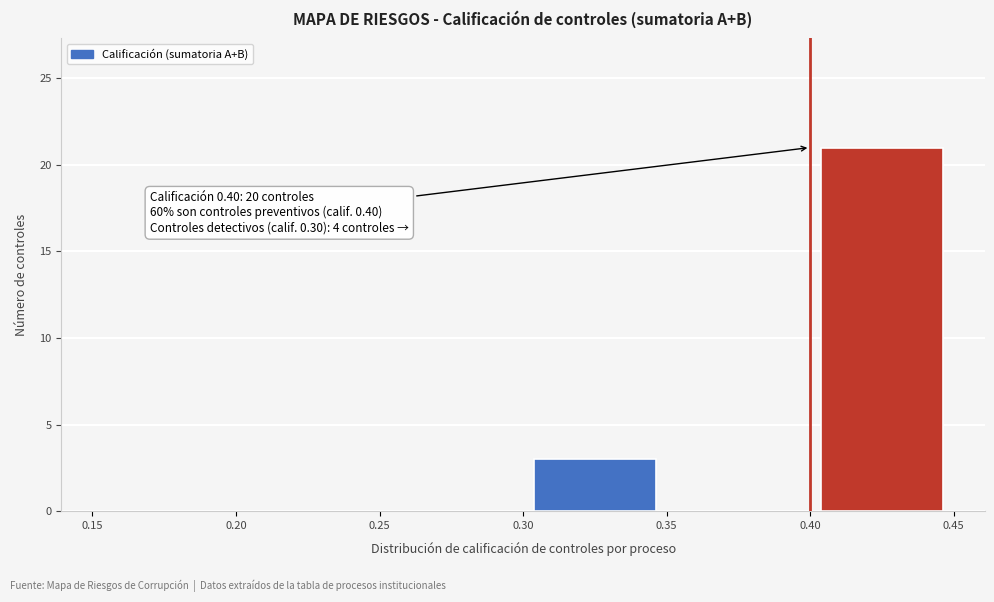

Over which range of the x-axis is the bar tallest?

0.40 to 0.45